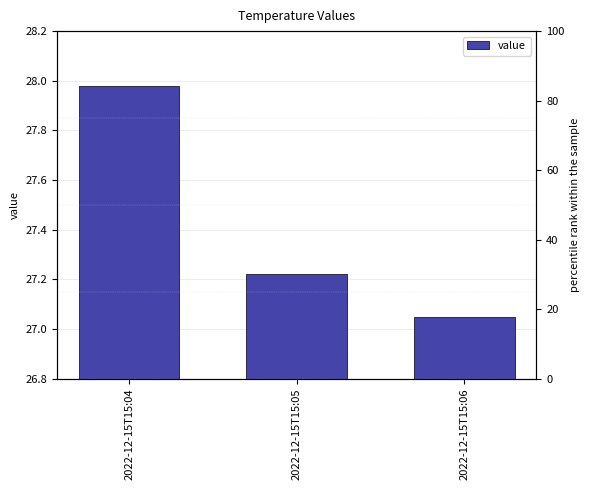

Where is the data nearest to the value 27?

2022-12-15T15:06